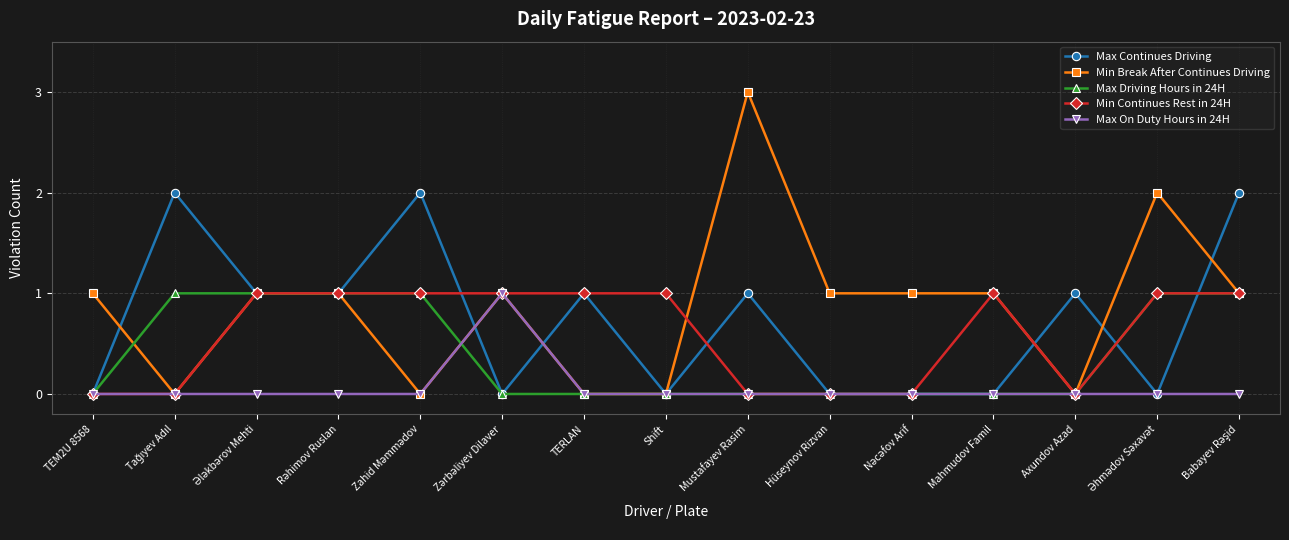

What is the value of the Min Break After Continues Driving point at the 6th from the left?

1